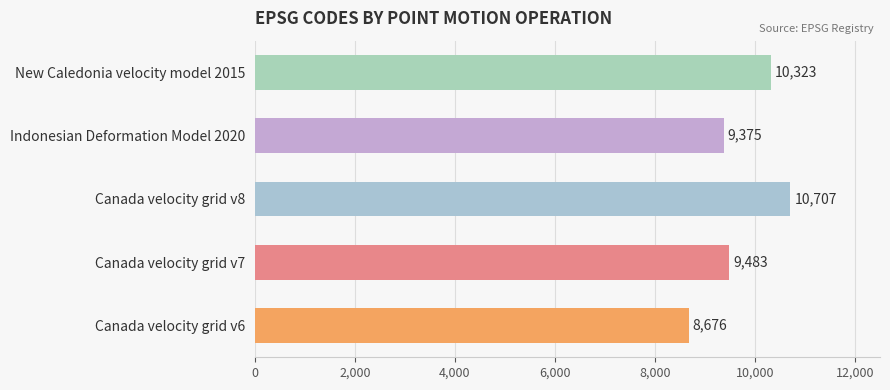

What is the smallest value displayed?

8676